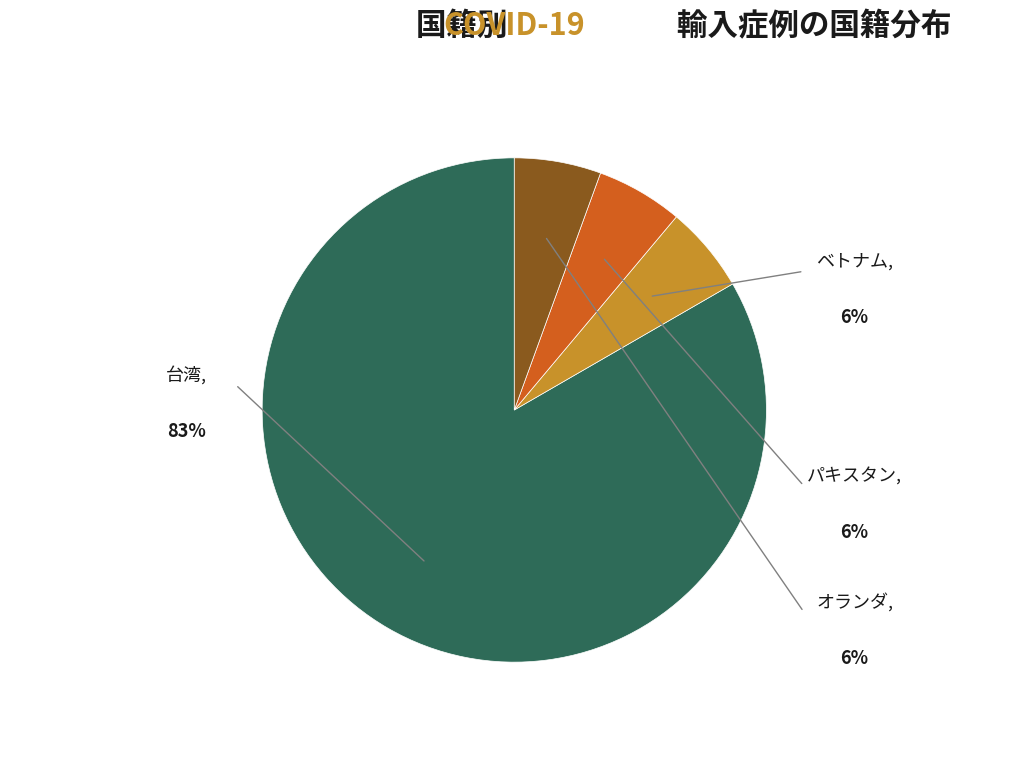

Is it true that 台湾 is 75% of the pie?

False